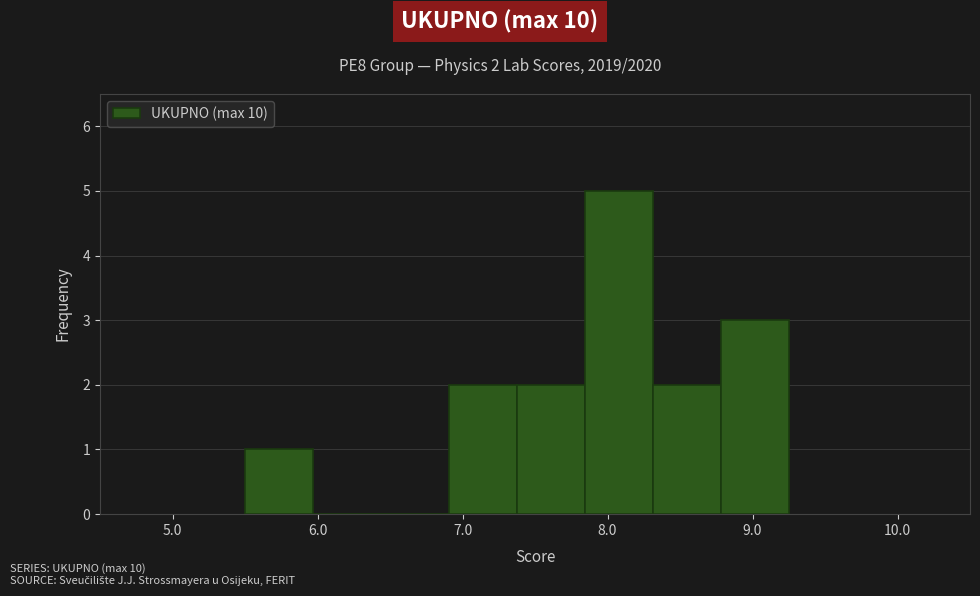

Which range on the x-axis has the tallest bar?

7.8 to 8.3